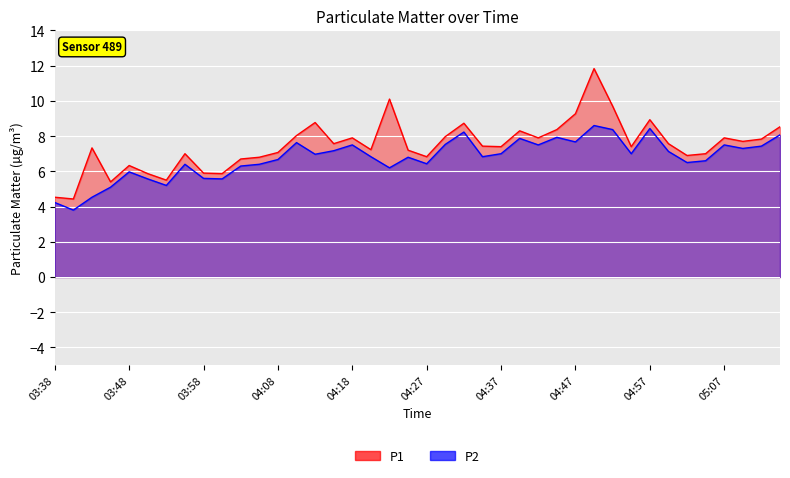

What is the sum of all P1 values?

299.0